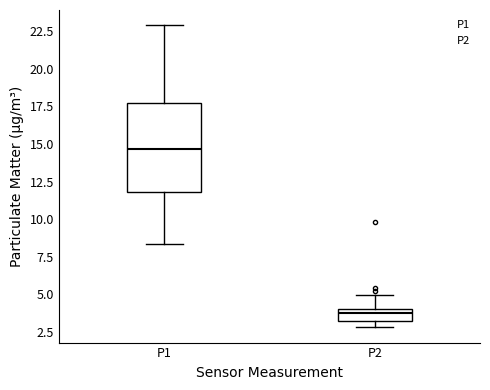

Which box's median line is the lowest?

P2